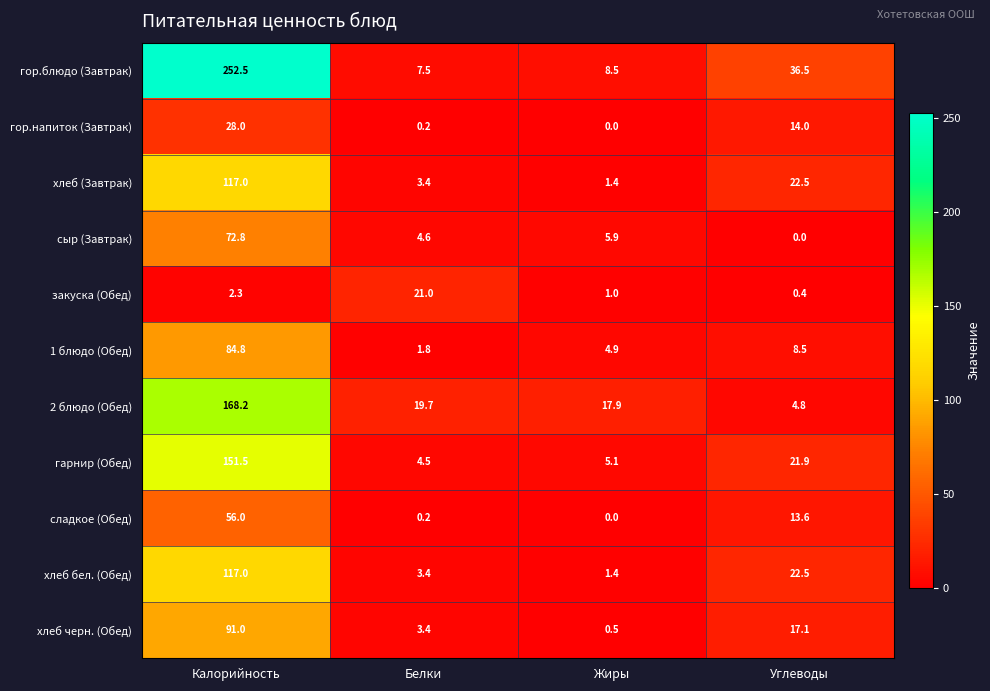

True or false: гор.напиток (Завтрак) has a value of 0.0 at Жиры.

True